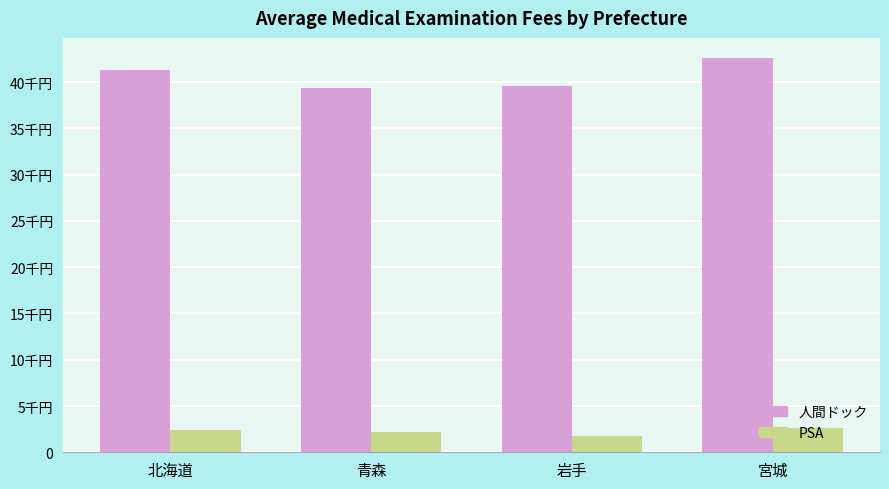

Between 岩手 and 宮城, which series saw the biggest shift?

人間ドック